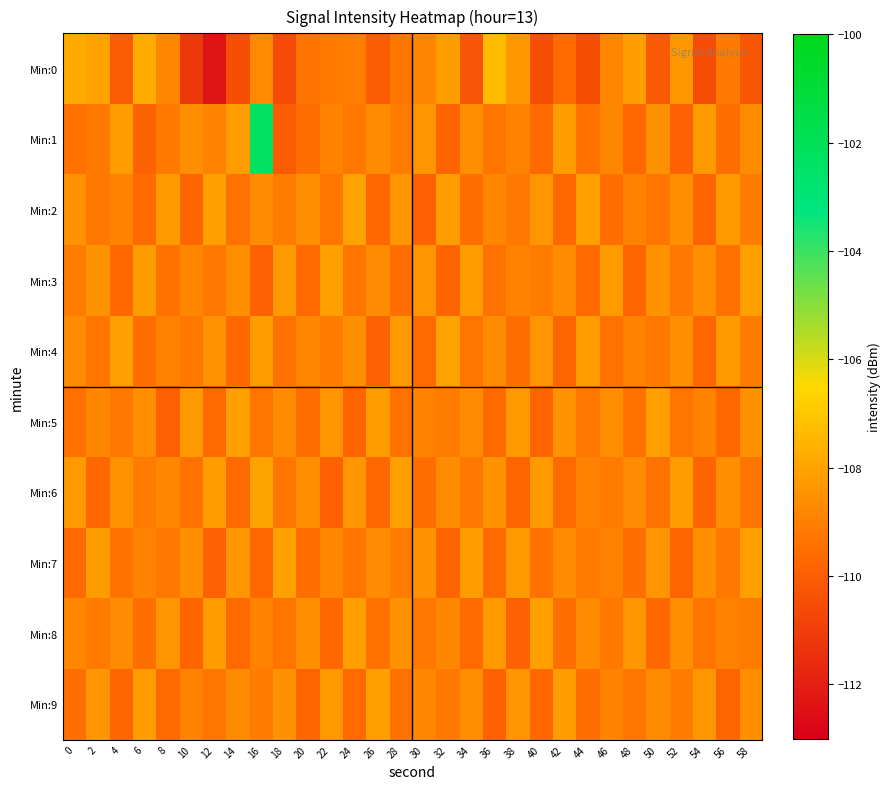

What is the total value across all series at 12?

-1092.3